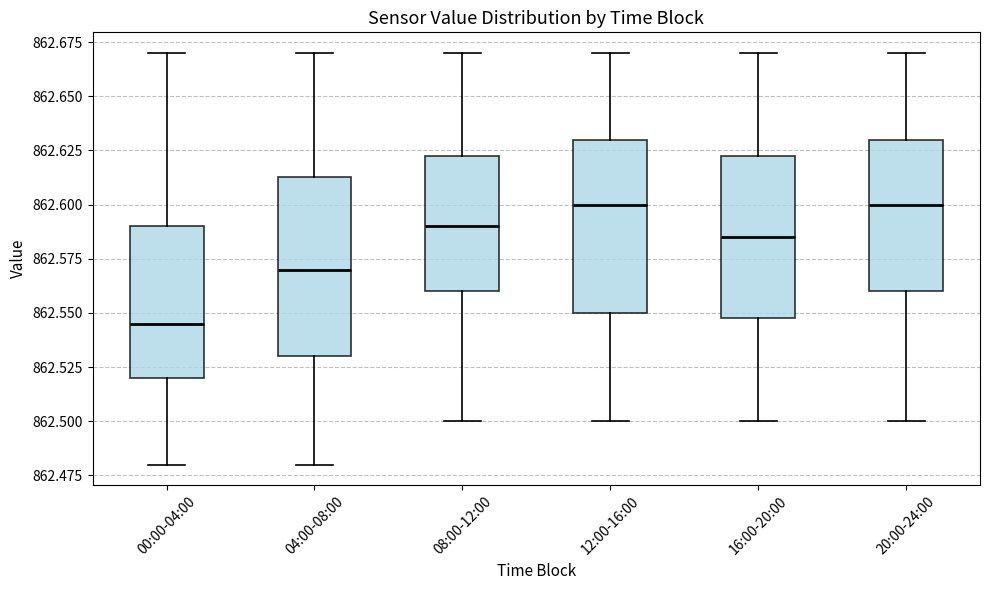

Which box's median line is the lowest?

00:00-04:00